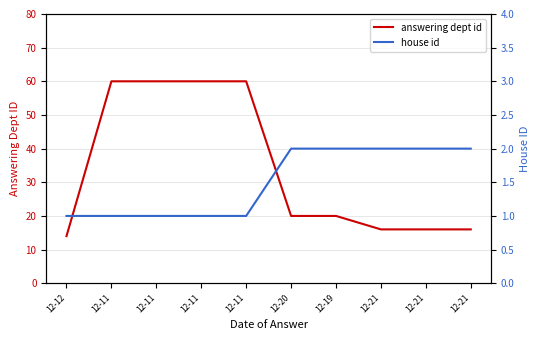

Is it true that answering dept id equals 105 at 12-11?

False